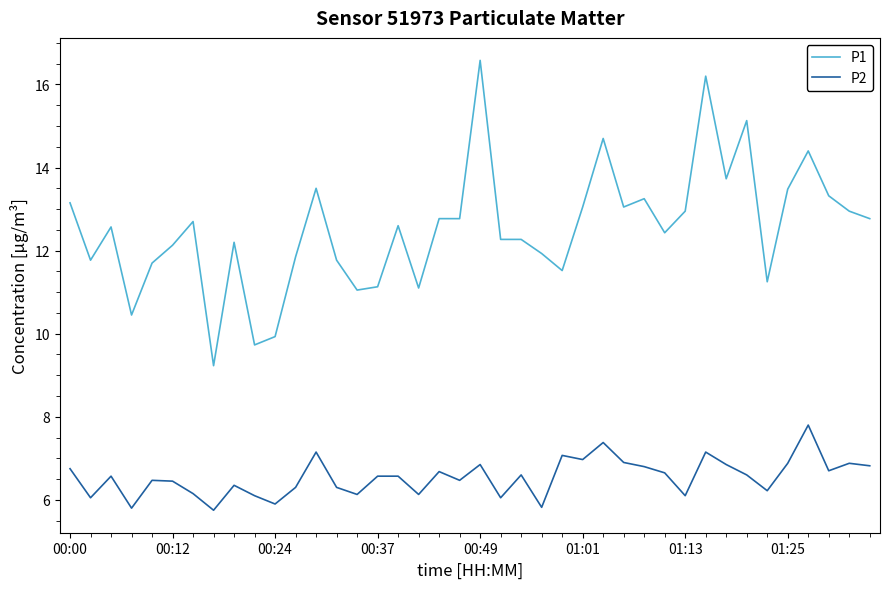

Rank the series by their average value, from highest to lowest.

P1, P2